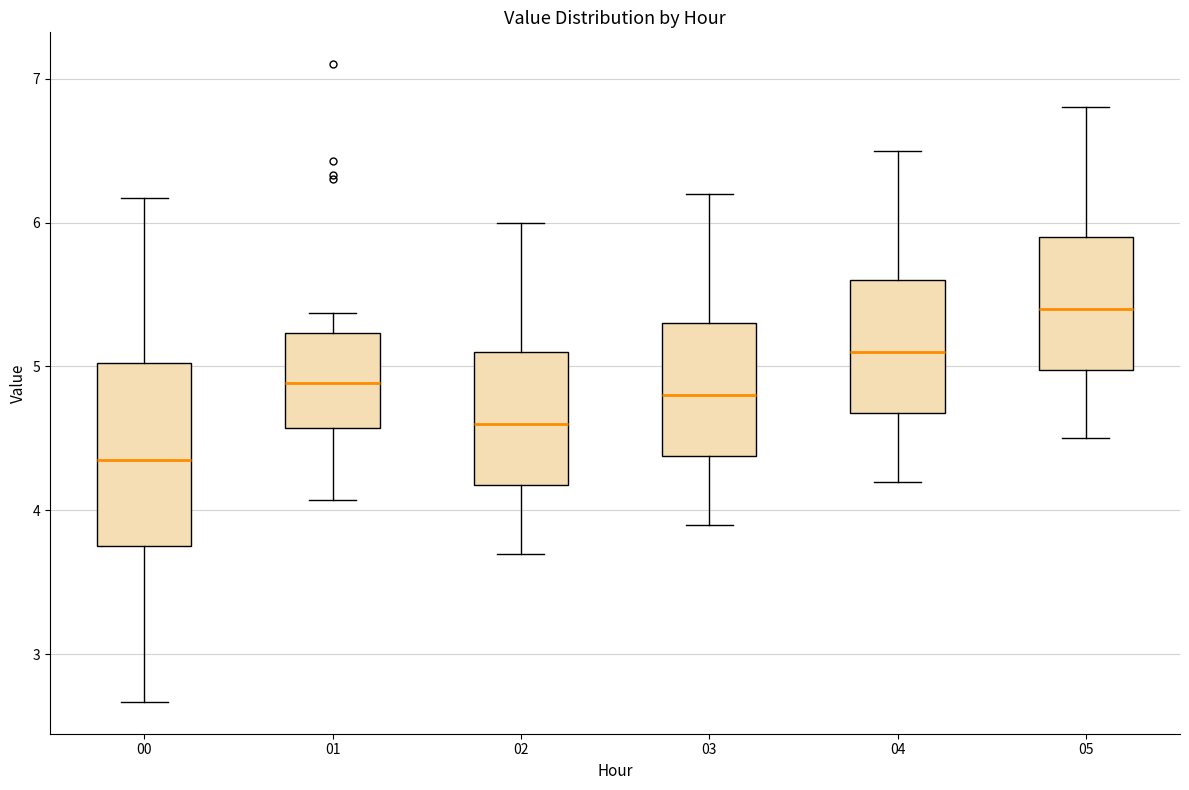

Reading left to right, read every box against the y-axis: the position of its median line, the range the box covers, and the ends of its whiskers. The values are not printed on the chart, so give them approximately, as read against the axis.

00: median 4.4, box 3.8 to 5.0, whiskers 2.7 to 6.2
01: median 4.9, box 4.6 to 5.2, whiskers 4.1 to 5.4
02: median 4.6, box 4.2 to 5.1, whiskers 3.7 to 6.0
03: median 4.8, box 4.4 to 5.3, whiskers 3.9 to 6.2
04: median 5.1, box 4.7 to 5.6, whiskers 4.2 to 6.5
05: median 5.4, box 5.0 to 5.9, whiskers 4.5 to 6.8